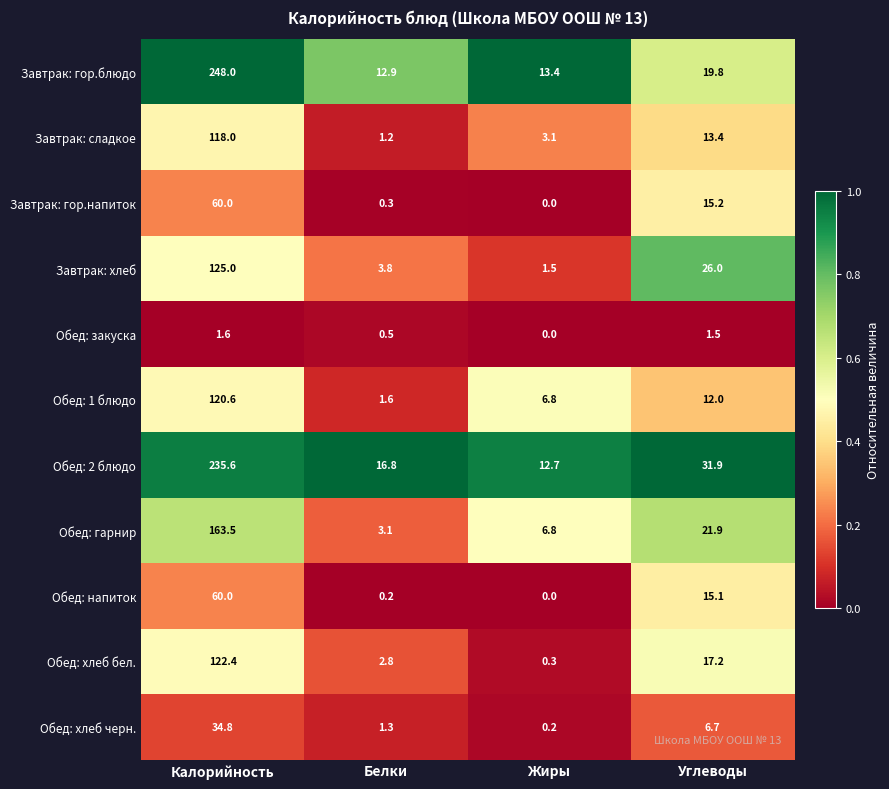

The value of Завтрак: гор.напиток at Калорийность is 25.4. True or false?

False